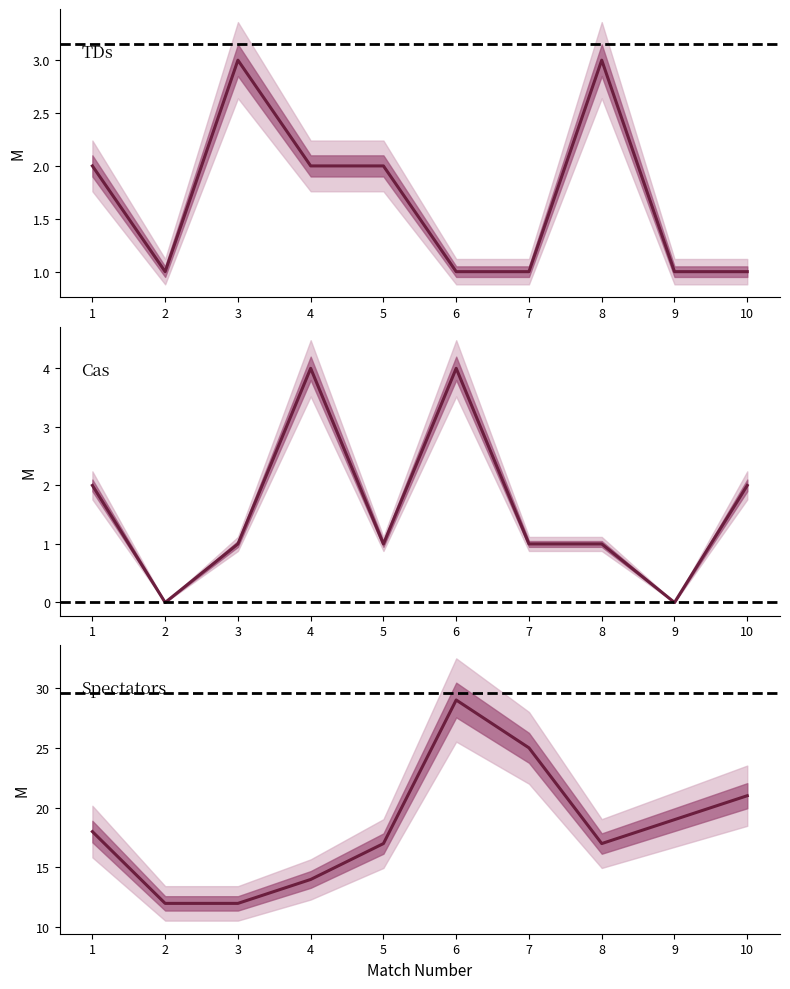

Which has a higher value, 4 or 8?

8